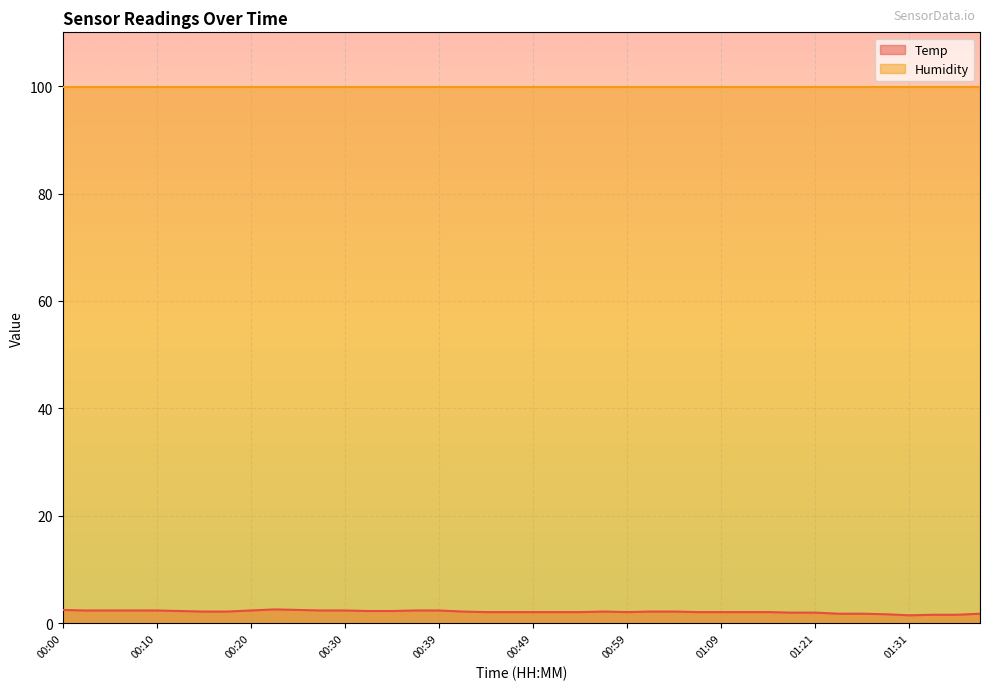

What is the approximate value at 00:42?

2.2